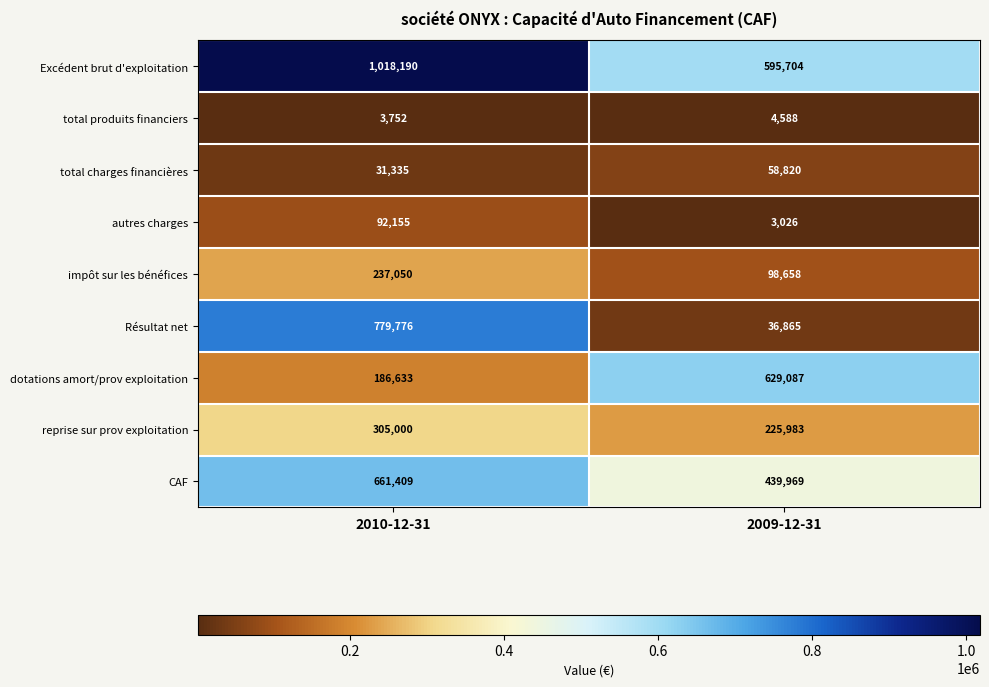

What is the difference between the maximum and minimum values in the total charges financières series?

27485